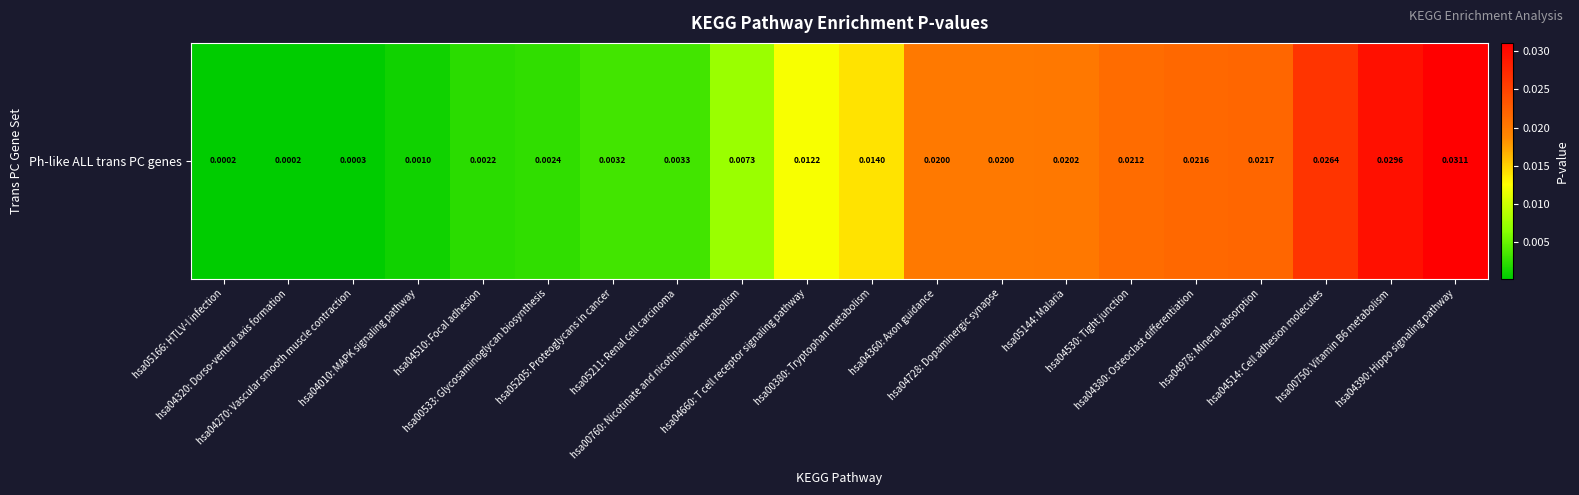

True or false: the data shows 0.0 at hsa04510: Focal adhesion.

False